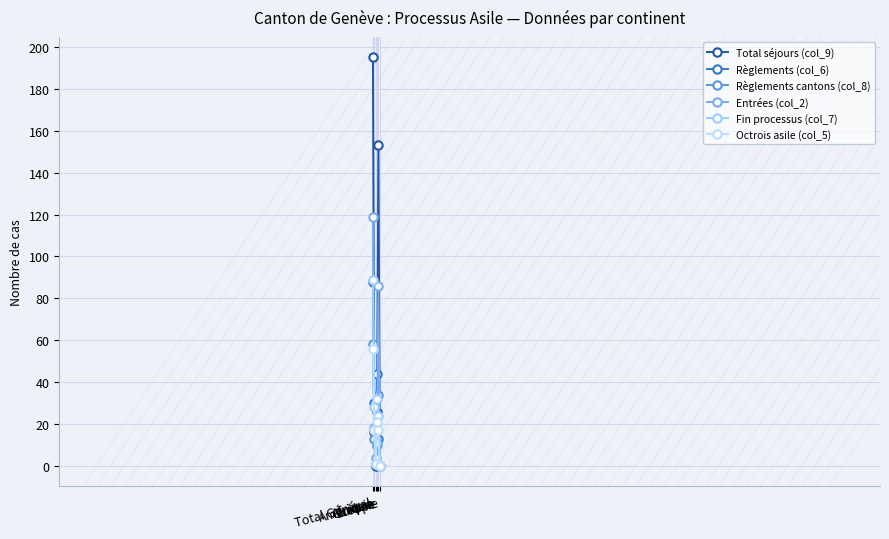

What is the value of the Total séjours (col_9) point at the 1st from the left?

195